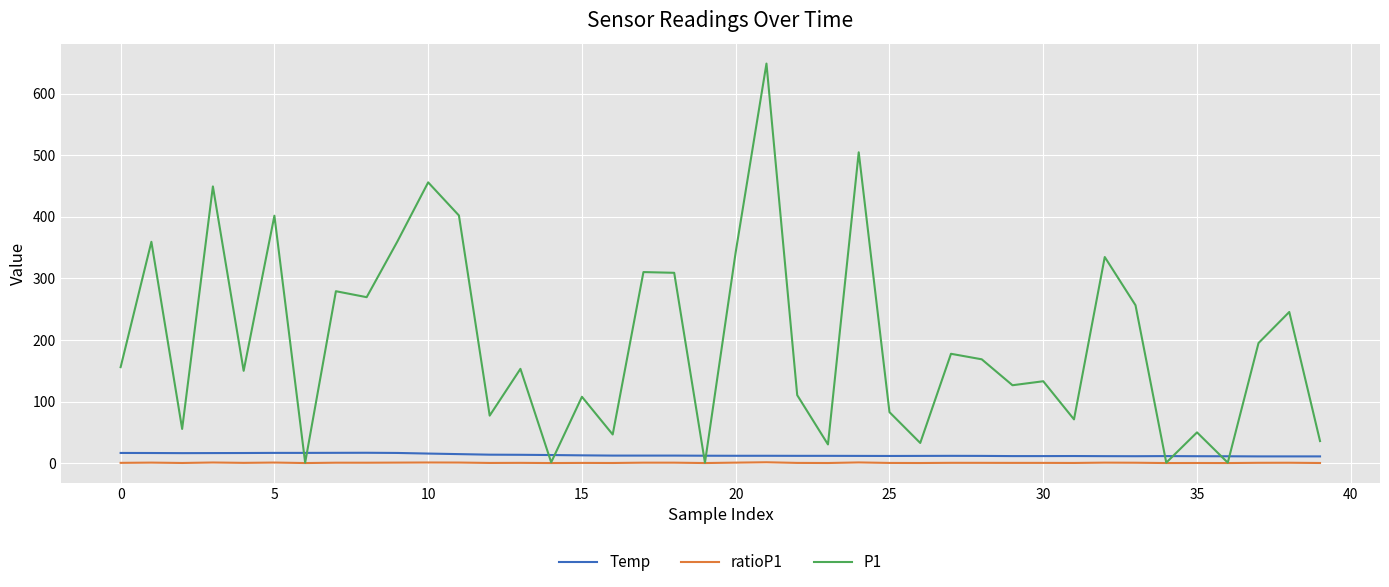

Which series has the widest spread of values?

P1